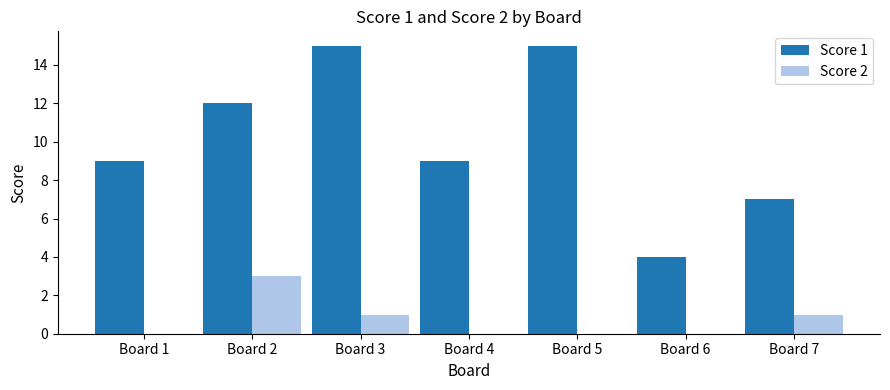

What is the sum of the Score 1 values at Board 1 and Board 2?

21